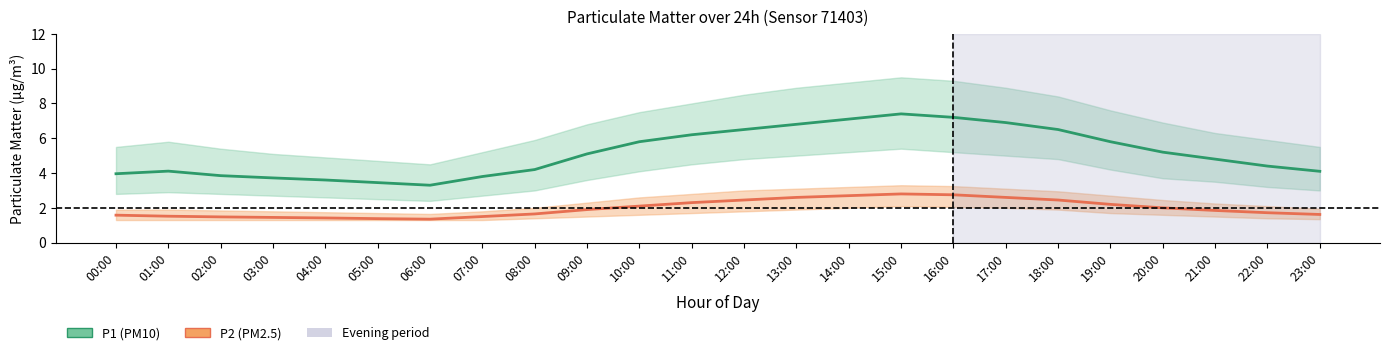

At 06:00, list the series in order from largest to smallest.

P1 (PM10), P2 (PM2.5)